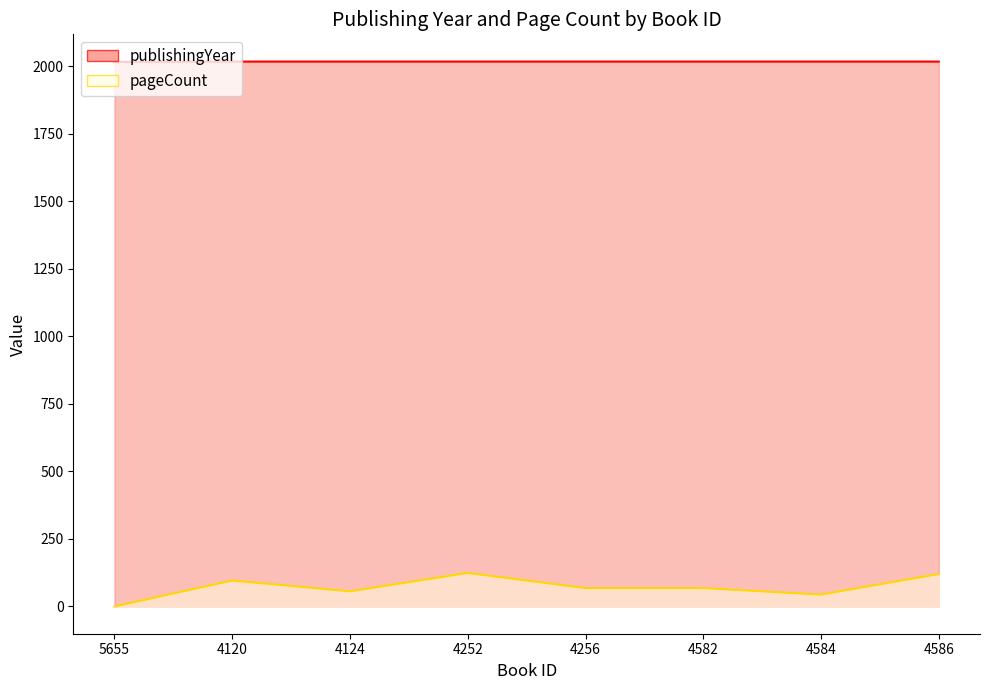

Where does the pageCount series first go above 68?

4120